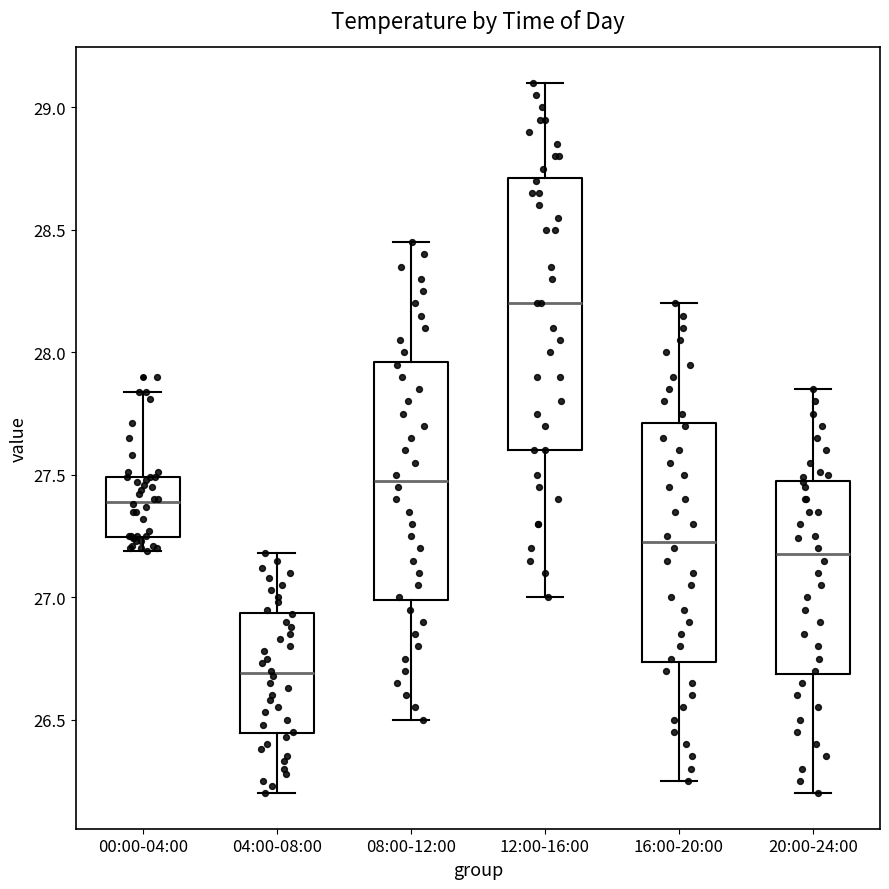

Which box is the tallest, from its lower edge to its upper edge?

12:00-16:00